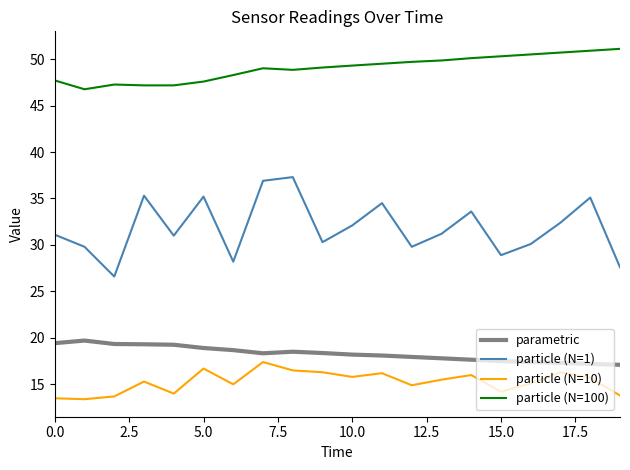

True or false: particle (N=100) and particle (N=1) cross at least once.

False